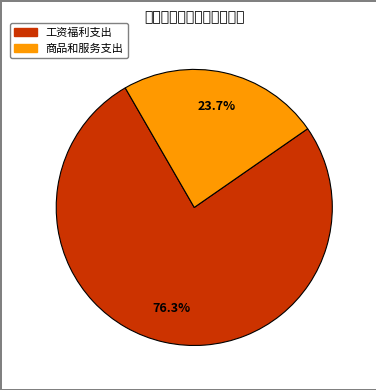

What percentage is the 工资福利支出 slice, to the nearest percent?

76%